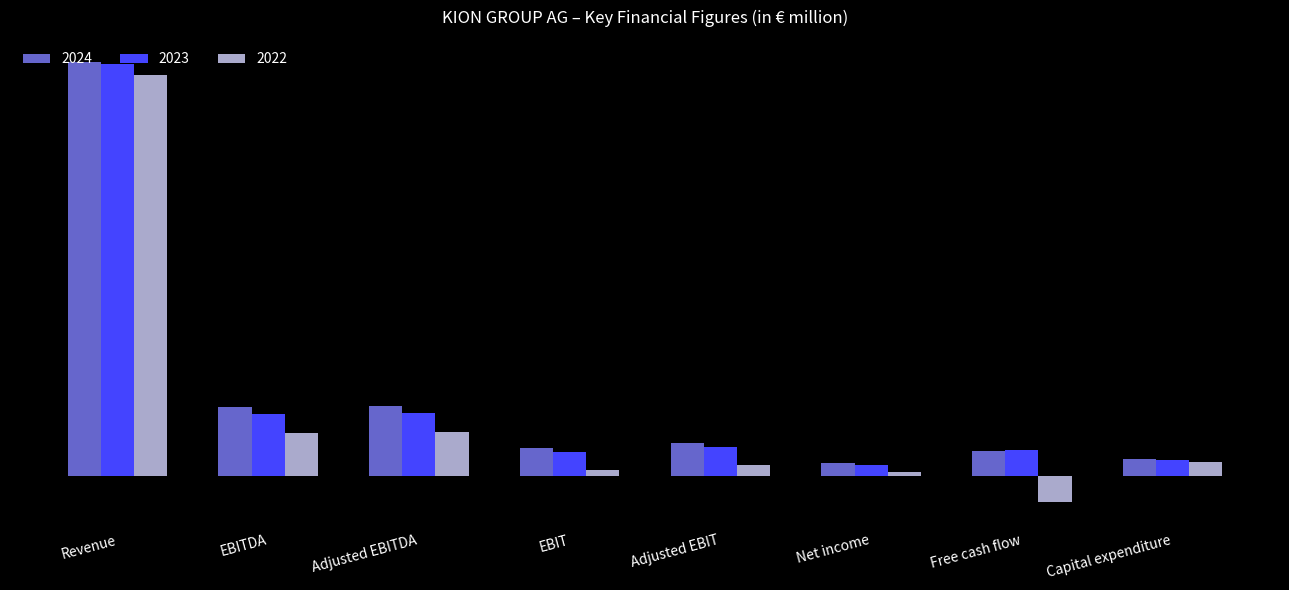

Which category has the lowest value across all series?

Free cash flow